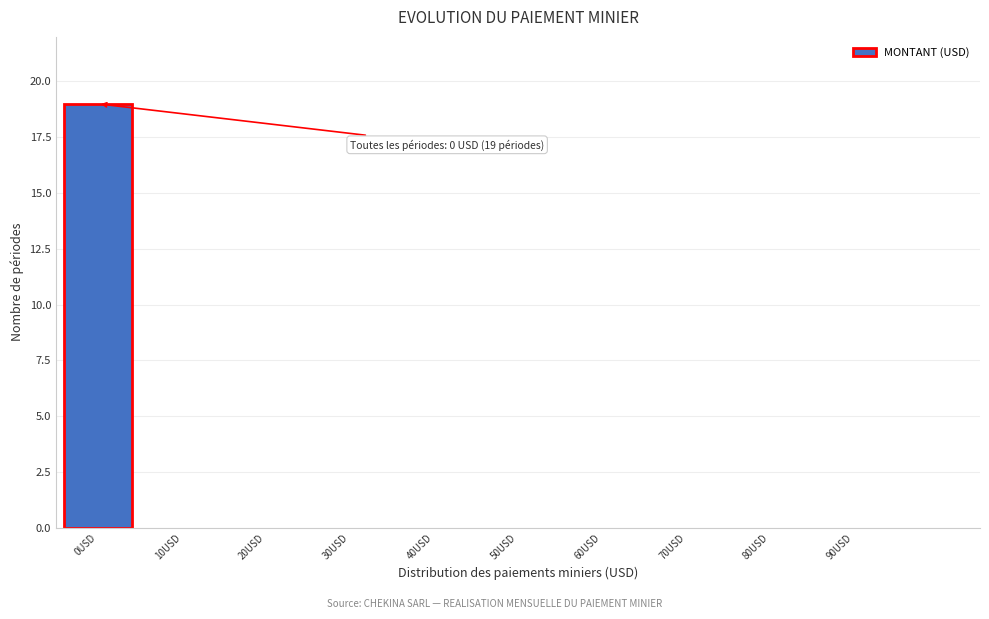

Reading left to right, list all the values displayed in this chart.

0USD=19	10USD=0	20USD=0	30USD=0	40USD=0	50USD=0	60USD=0	70USD=0	80USD=0	90USD=0